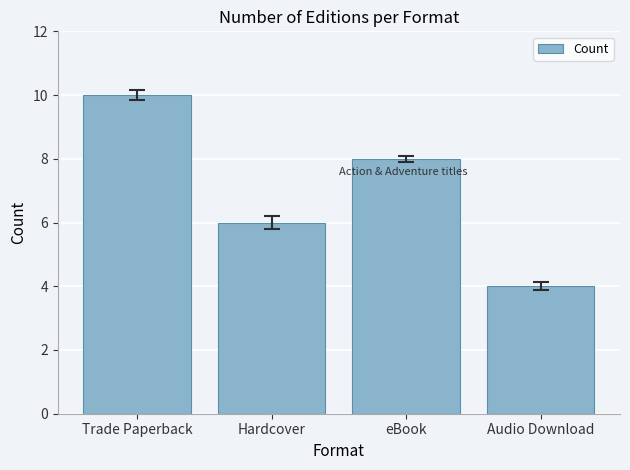

Rank the categories by value from lowest to highest.

Audio Download, Hardcover, eBook, Trade Paperback